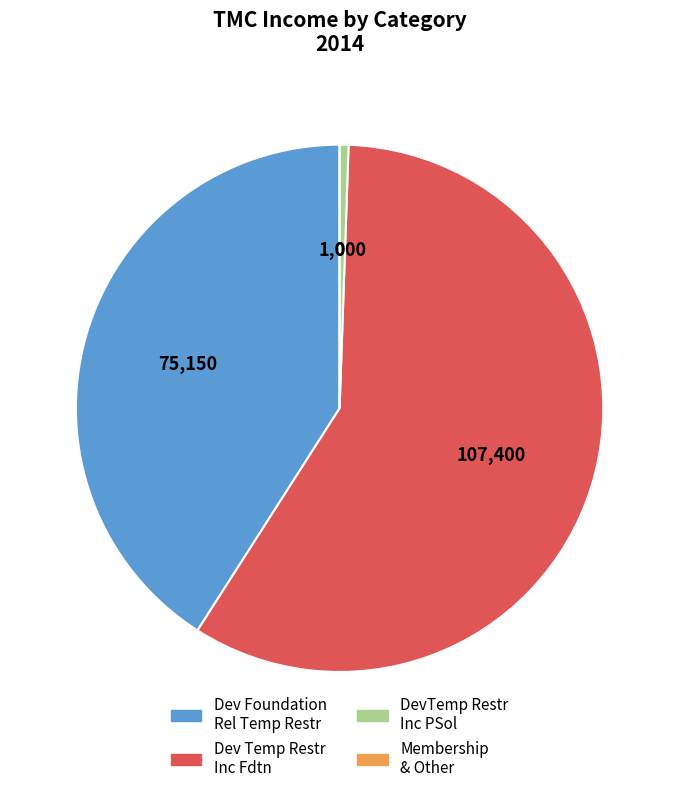

True or false: Dev Foundation Rel Temp Restr accounts for 41% of the total.

True